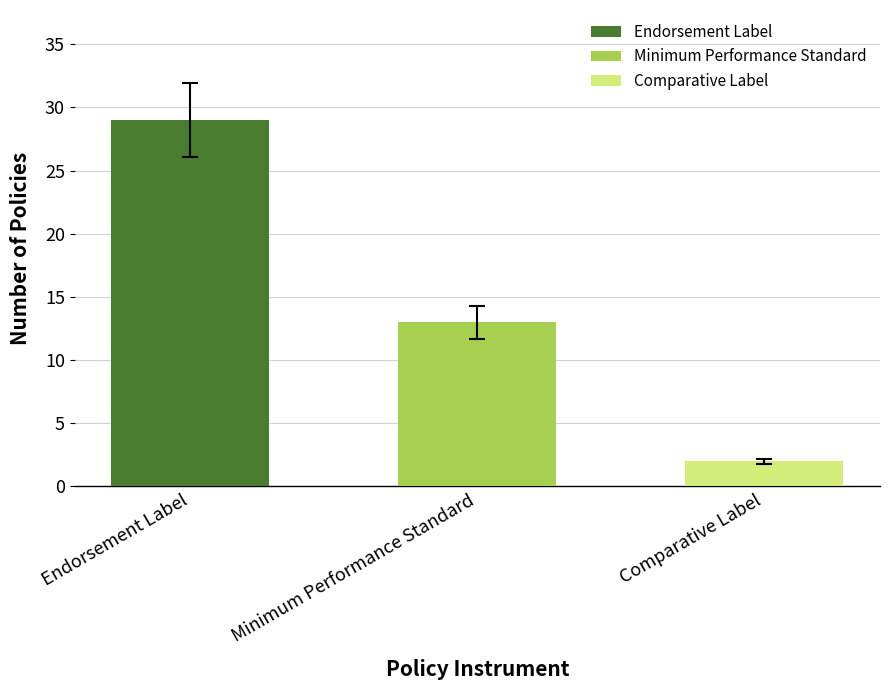

What is the ratio of the value at Minimum Performance Standard to the value at Endorsement Label?

0.4